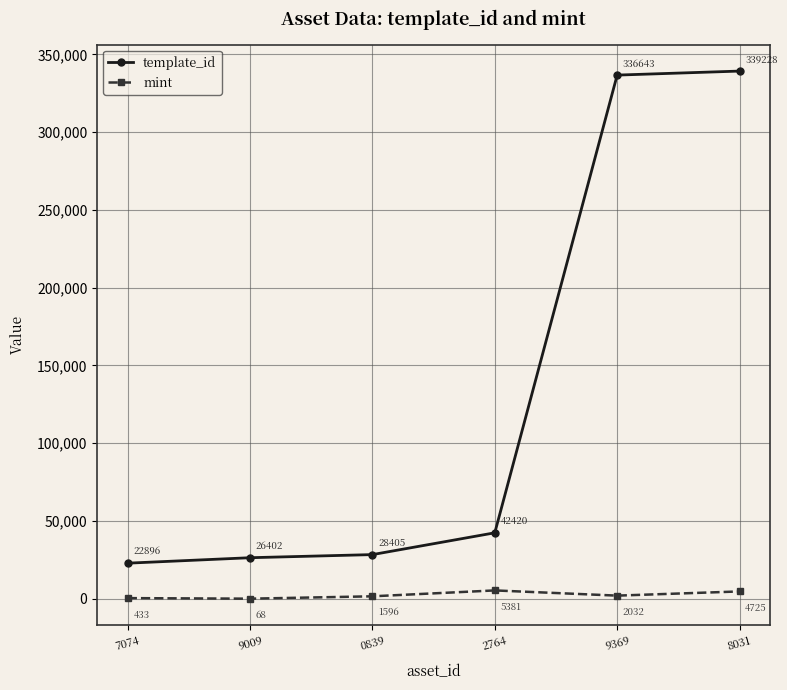

What is the sum of the mint values at 9369 and 8031?

6757